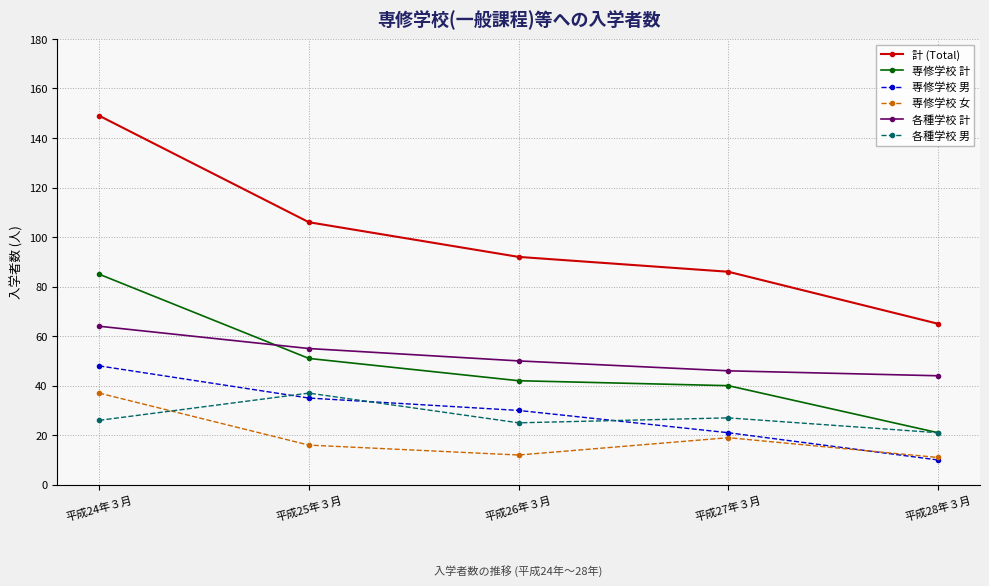

True or false: 専修学校 女 and 専修学校 計 intersect in this chart.

False